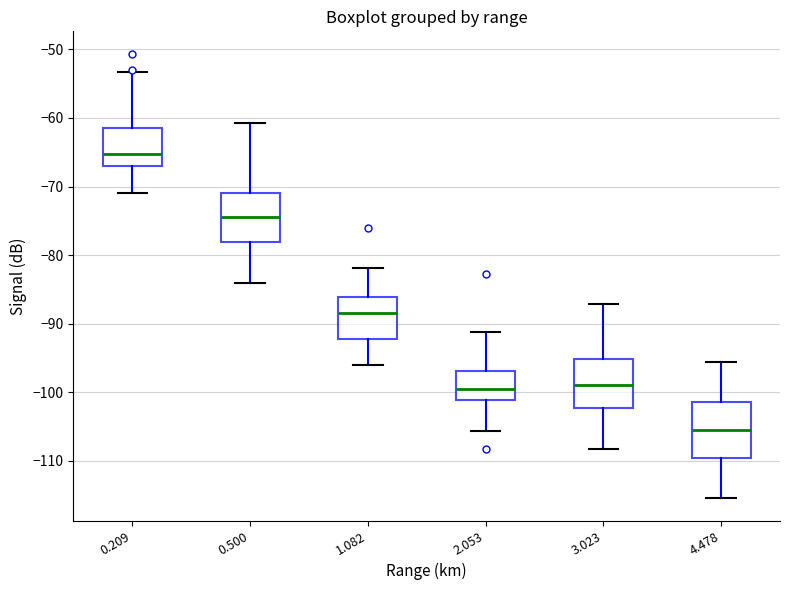

Which box has the lowest median line?

4.478